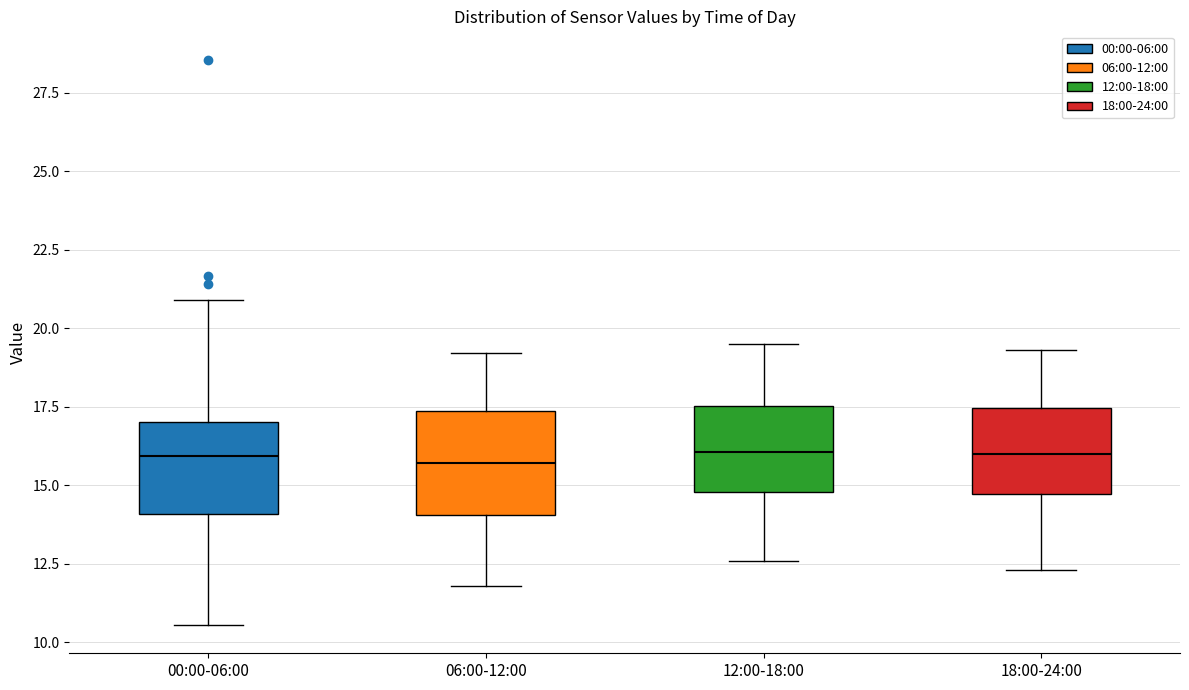

Where is the upper edge of the box for 18:00-24:00 on the y-axis? The values are not printed on the chart, so give them approximately, as read against the axis.

17.5